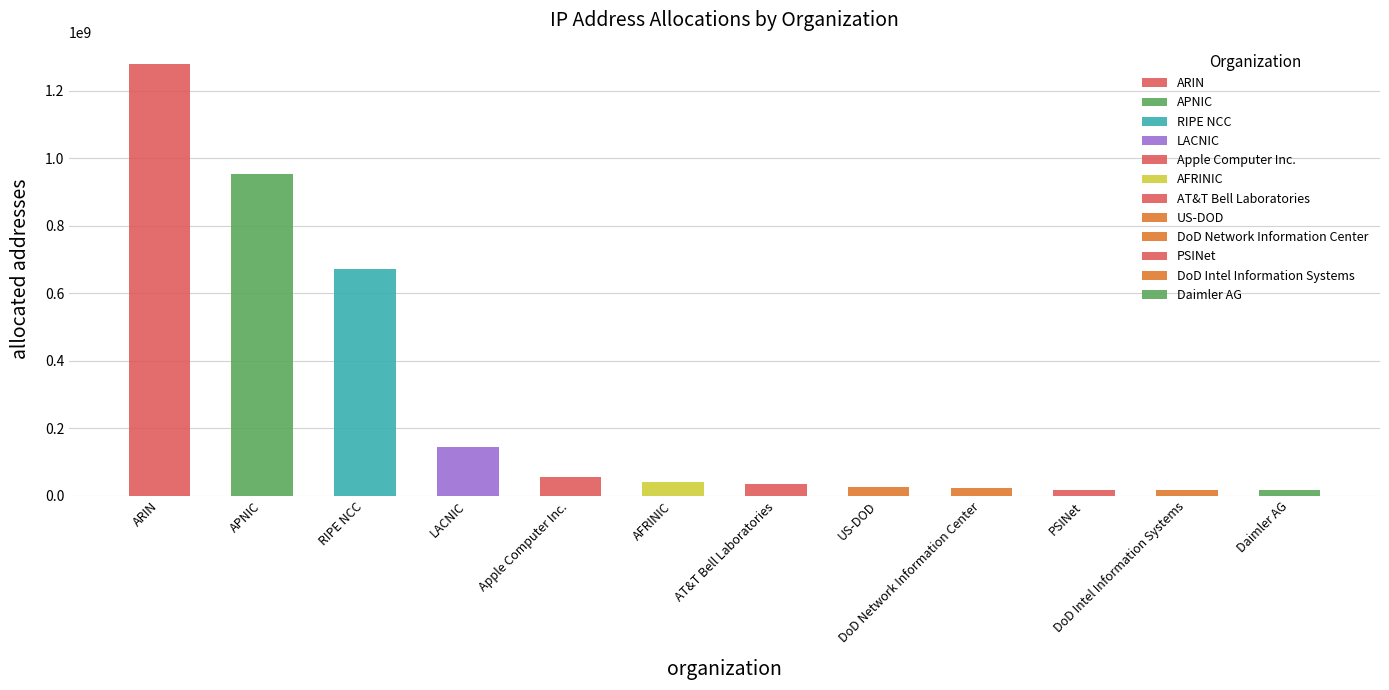

Between AT&T Bell Laboratories and Daimler AG, which is larger?

AT&T Bell Laboratories